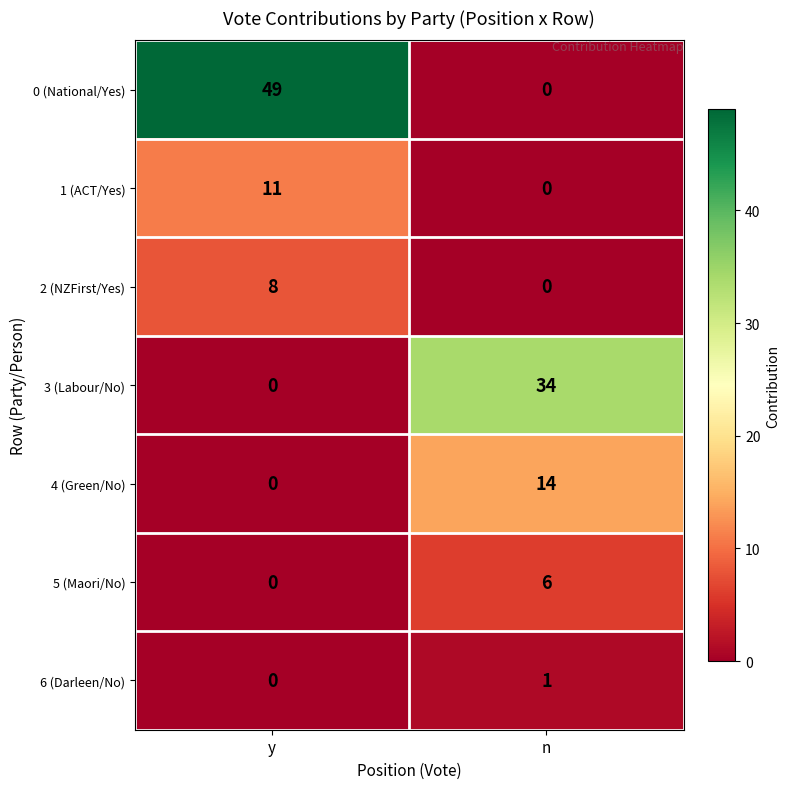

Which category has the lowest value in the 0 (National/Yes) series?

n